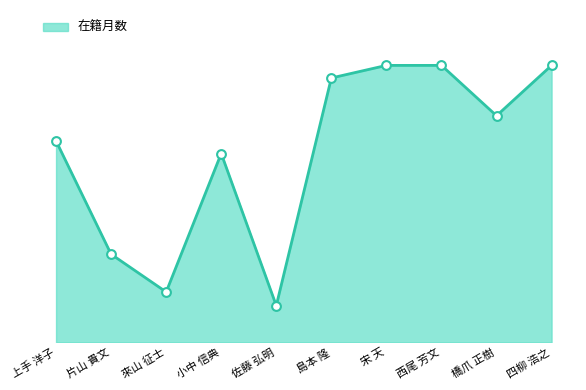

What is the ratio of the value at 宋 天 to the value at 片山 貴文?

3.1